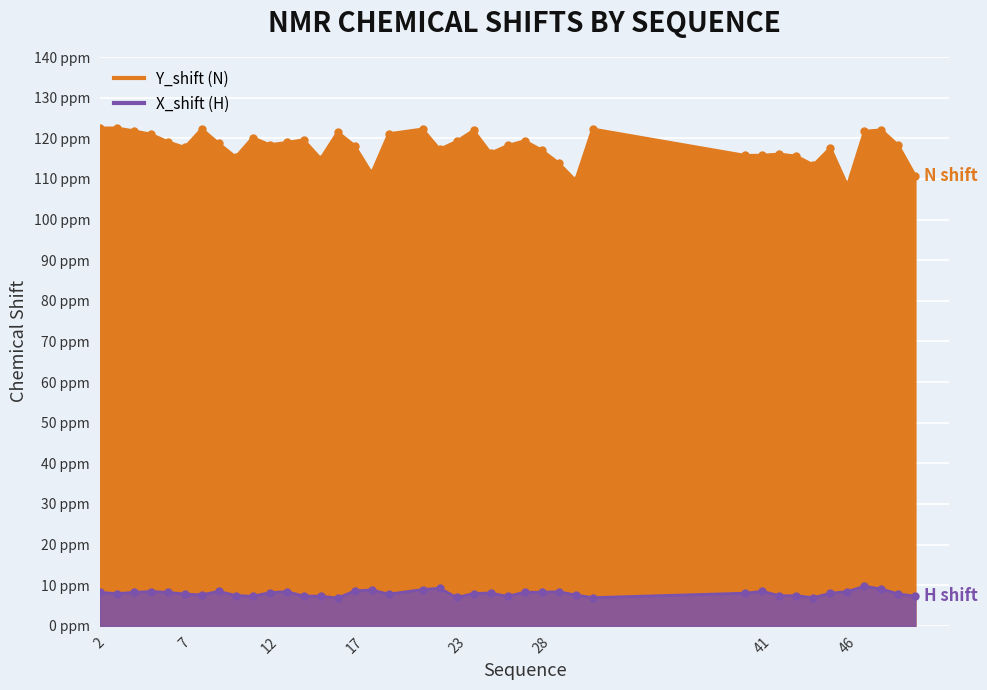

How many lines are shown in the chart?

2